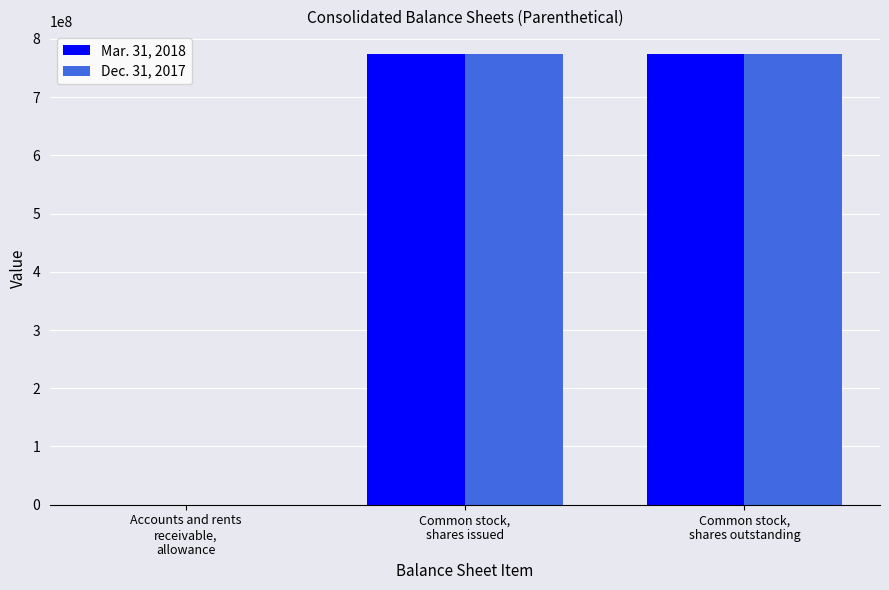

True or false: Dec. 31, 2017 has a value of 774293197 at Common stock,
shares issued.

True